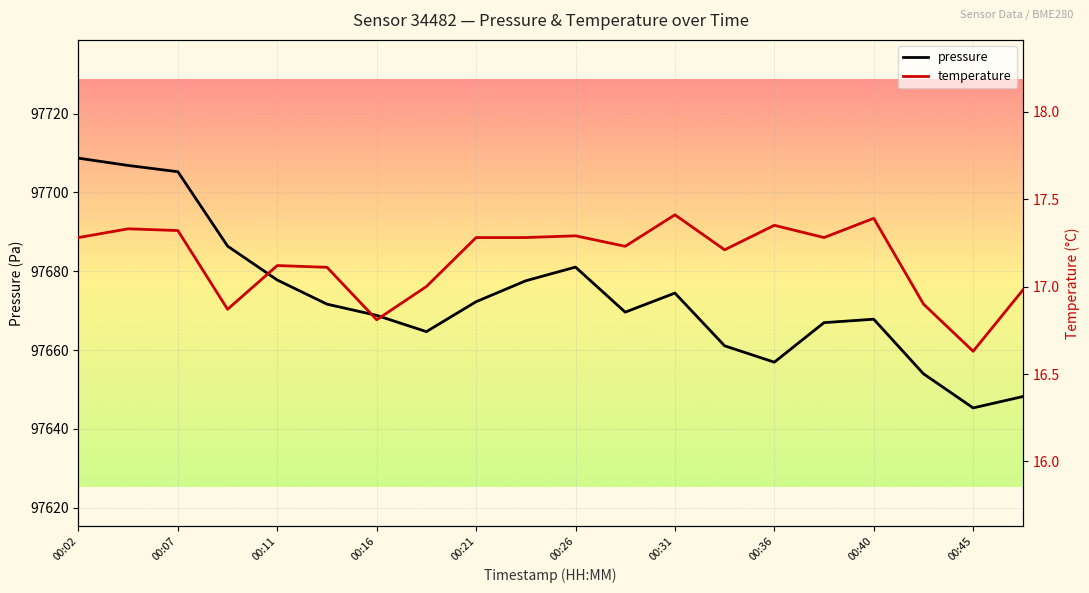

The pressure series shows 169359.7 at 00:16. True or false?

False